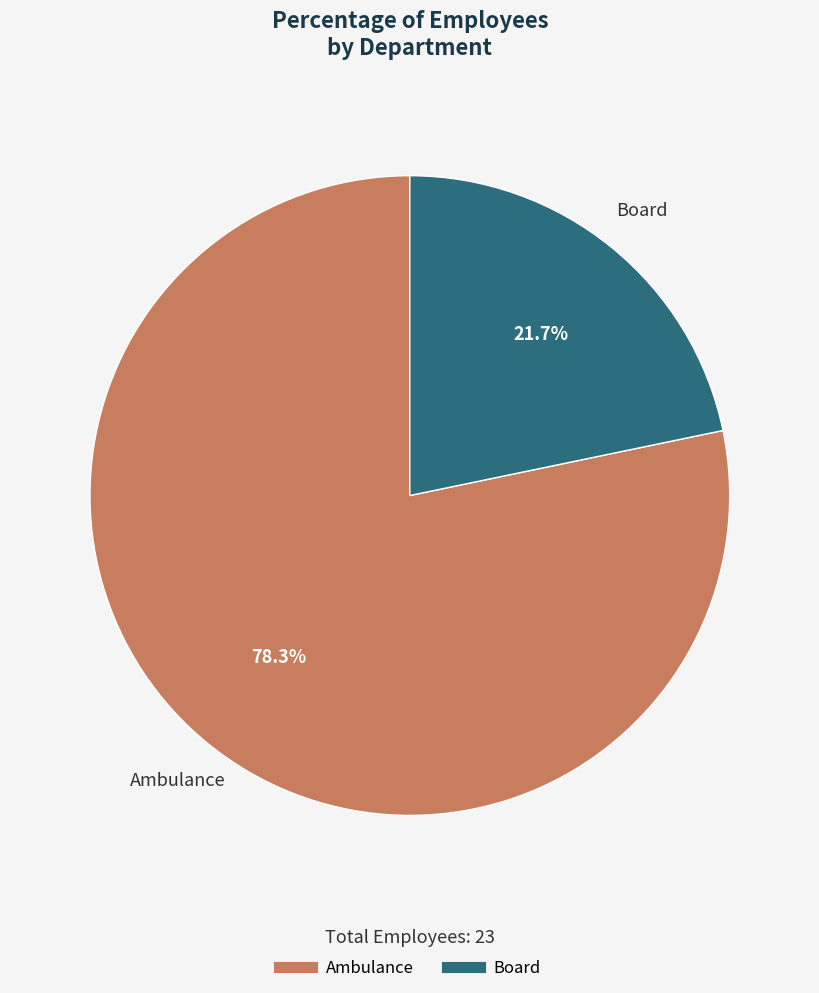

Which category accounts for the majority?

Ambulance